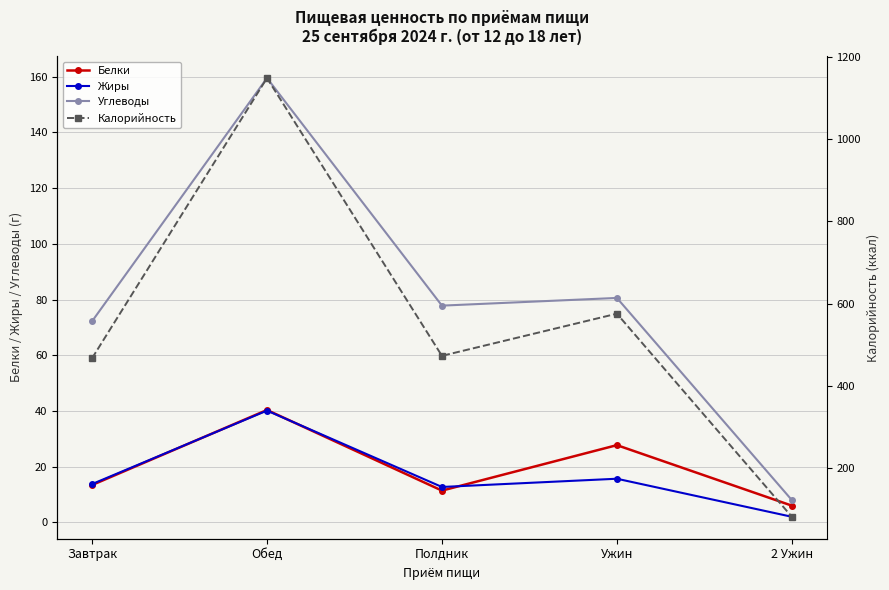

Which category has the lowest value in the Калорийность series?

2 Ужин